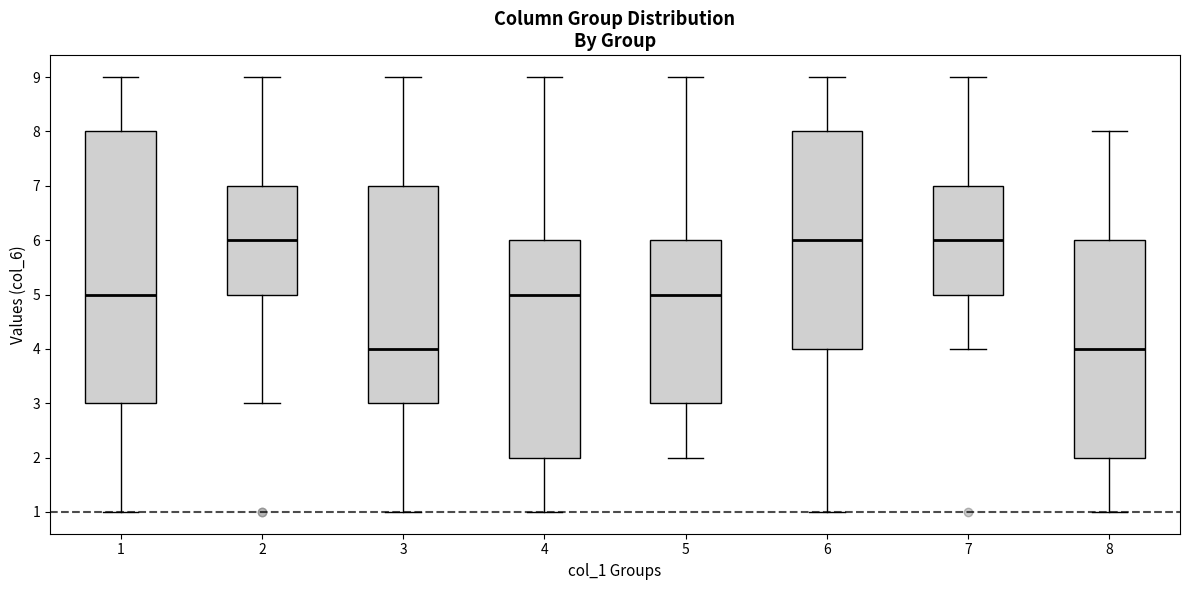

Reading left to right, transcribe this box plot: for each box, give where its median line is, the range the box spans, and where its two whiskers end, as read against the y-axis. The values are not printed on the chart, so give them approximately, as read against the axis.

1: median 5, box 3 to 8, whiskers 1 to 9
2: median 6, box 5 to 7, whiskers 3 to 9
3: median 4, box 3 to 7, whiskers 1 to 9
4: median 5, box 2 to 6, whiskers 1 to 9
5: median 5, box 3 to 6, whiskers 2 to 9
6: median 6, box 4 to 8, whiskers 1 to 9
7: median 6, box 5 to 7, whiskers 4 to 9
8: median 4, box 2 to 6, whiskers 1 to 8